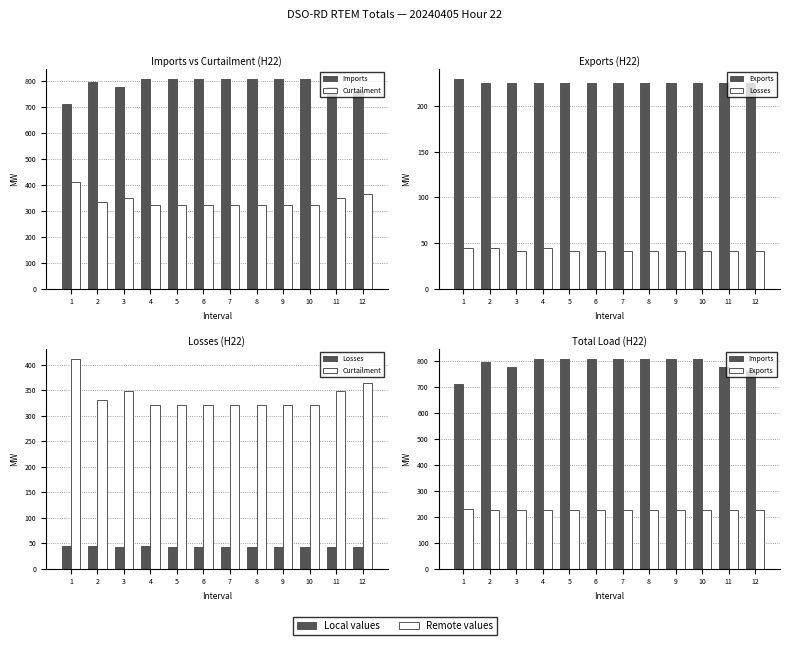

What is the sum of the Losses values at 9 and 8?

83.0